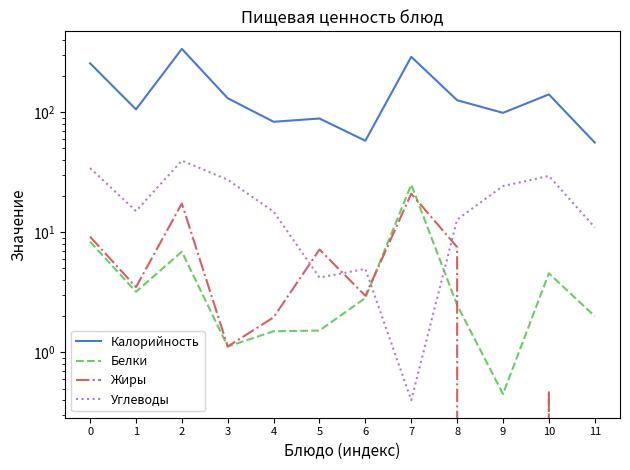

At which category does the chart reach its peak across all series?

2